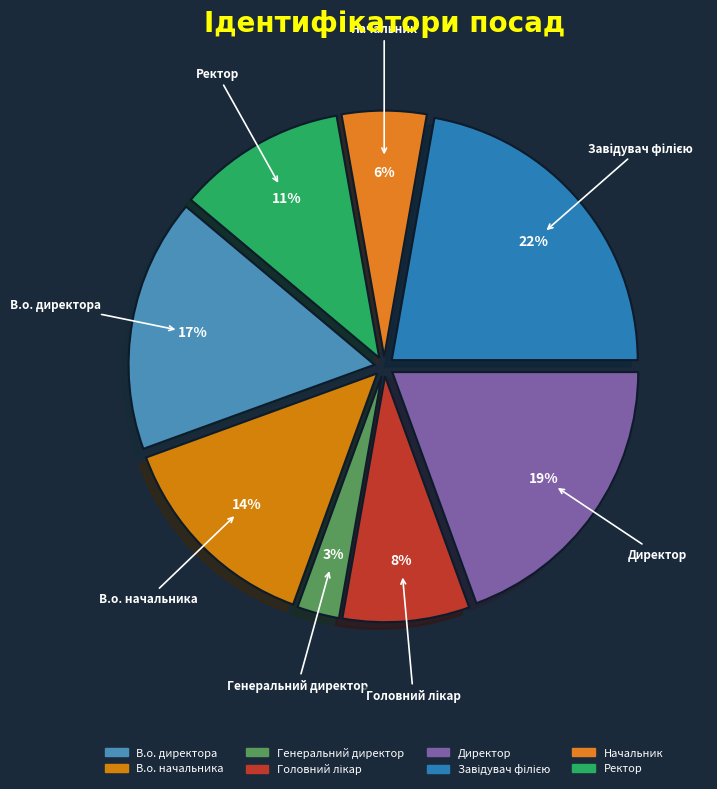

To the nearest percent, what percentage of the pie is Директор?

19%